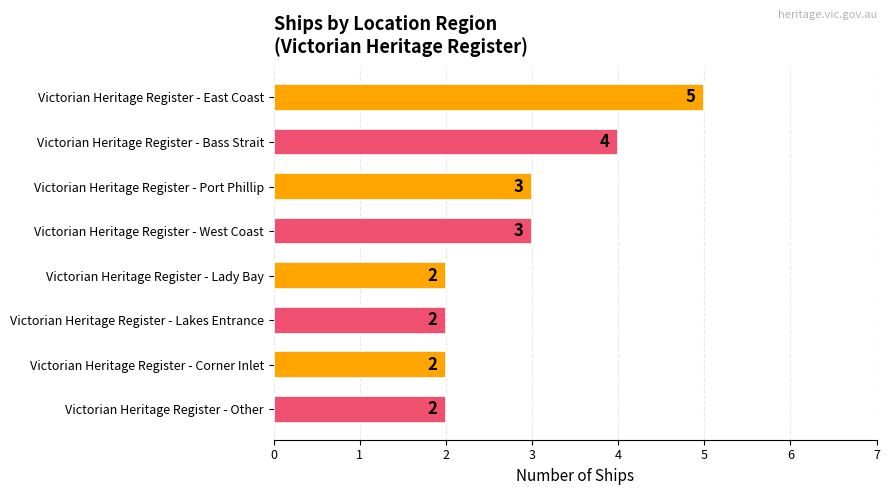

What is the change in value from Victorian Heritage Register - East Coast to Victorian Heritage Register - Corner Inlet?

-3